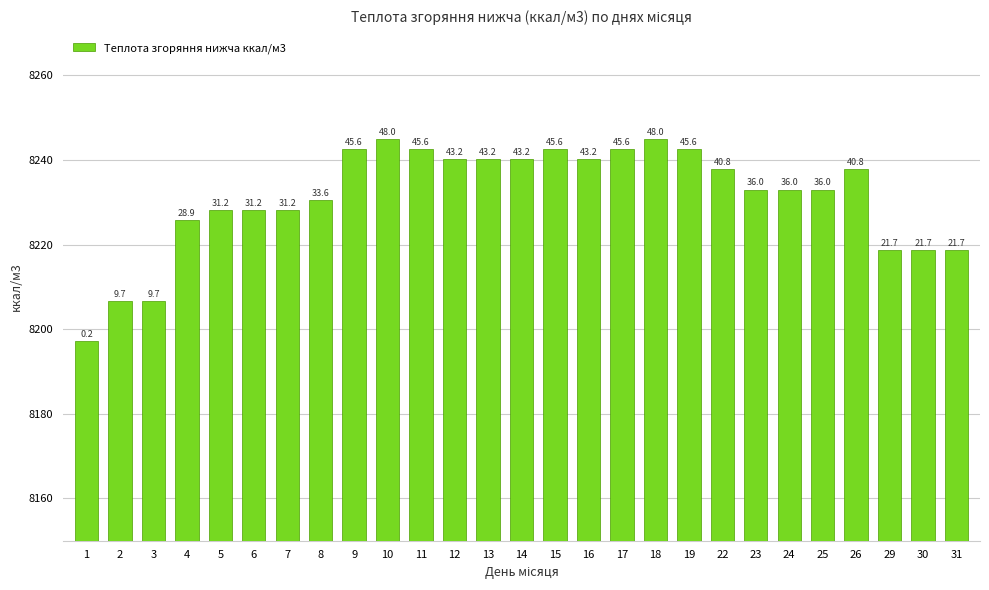

Are the bars horizontal?

No